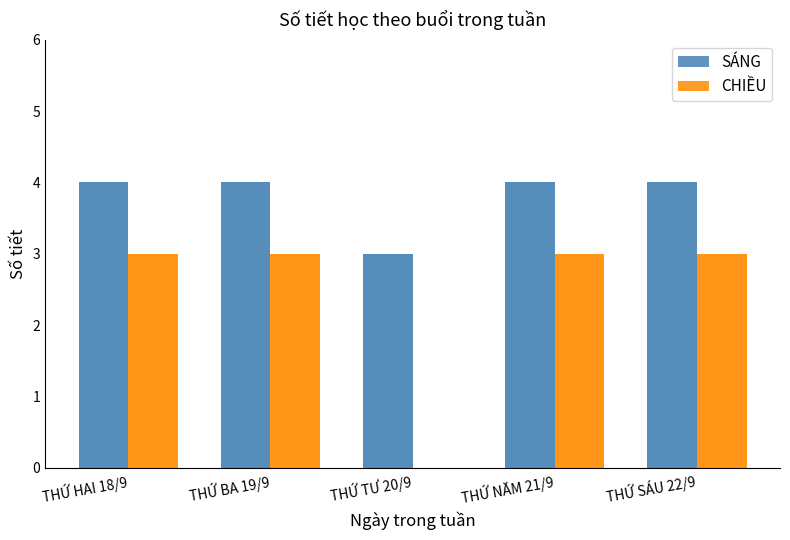

Rank the categories by CHIỀU value from highest to lowest.

THỨ HAI 18/9, THỨ BA 19/9, THỨ NĂM 21/9, THỨ SÁU 22/9, THỨ TƯ 20/9